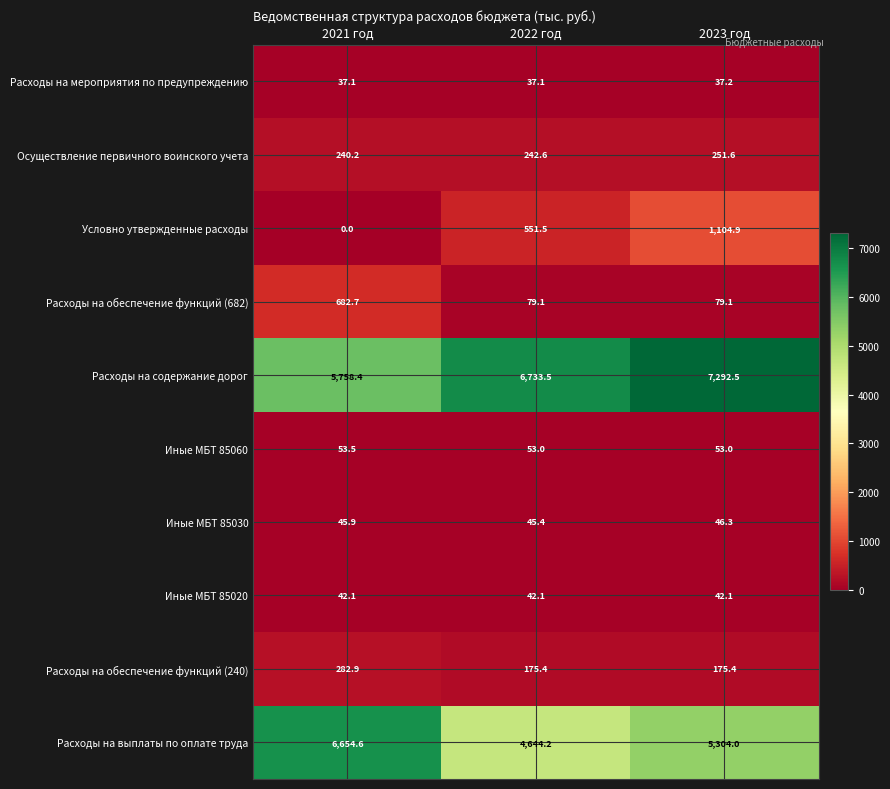

What is the total value across all series at 2023 год?

14386.1